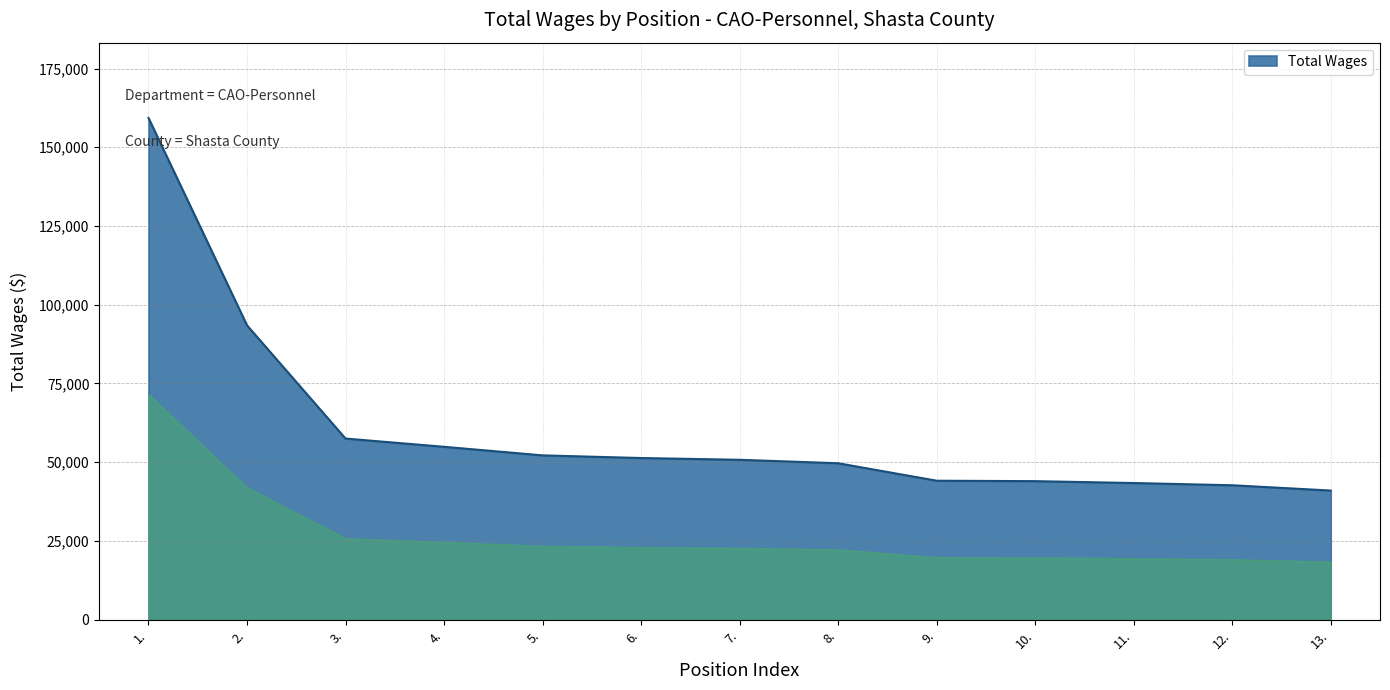

What is the greatest value displayed?

159315